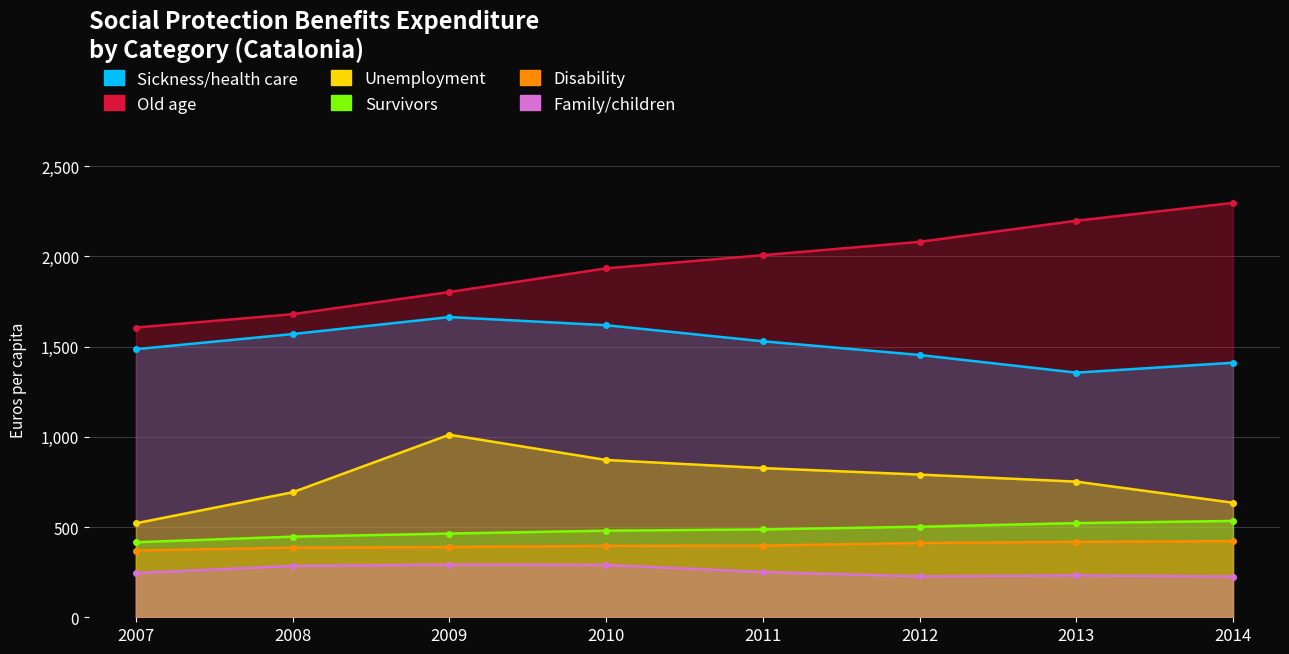

Does the chart display data point markers on the line(s)?

Yes